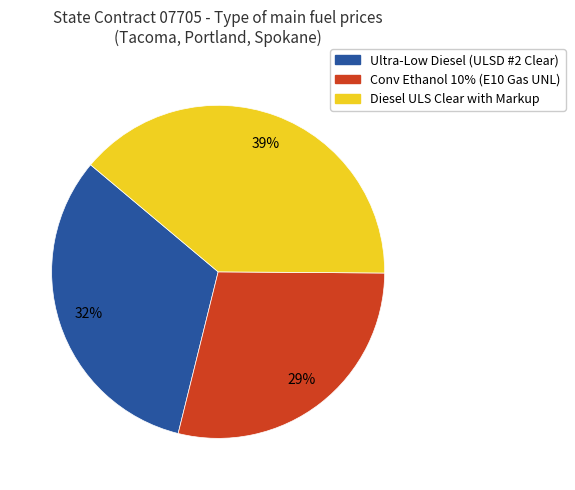

To the nearest percent, what is the average slice percentage?

33%